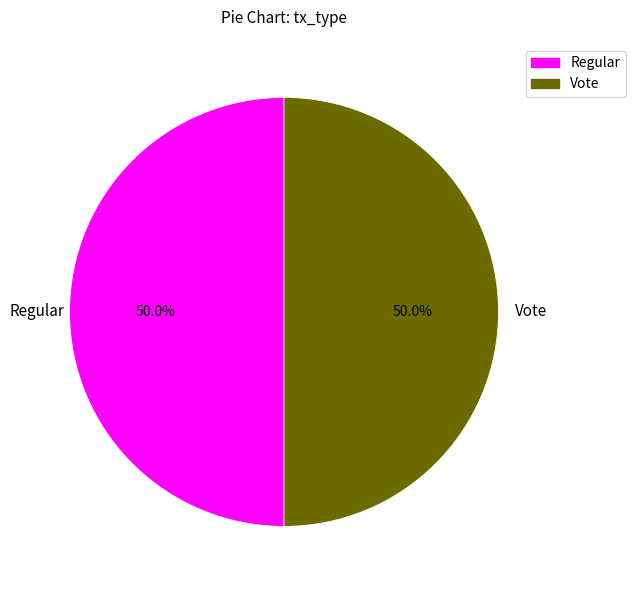

What is the ratio of the value at Regular to the value at Vote?

1.0